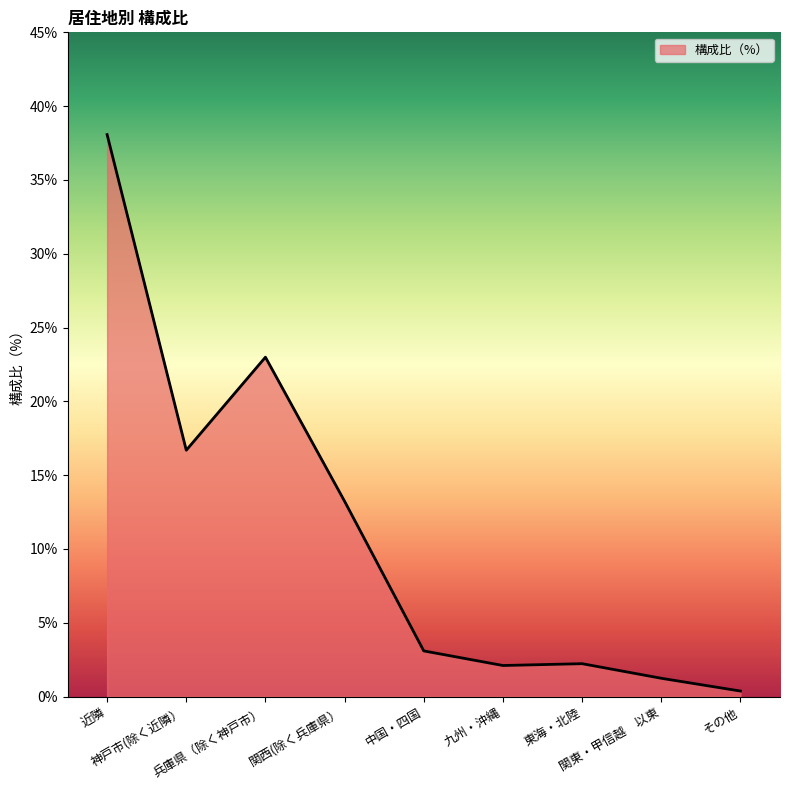

Approximately how many times larger is the value at 東海・北陸 compared to 関西(除く兵庫県）?

0.2